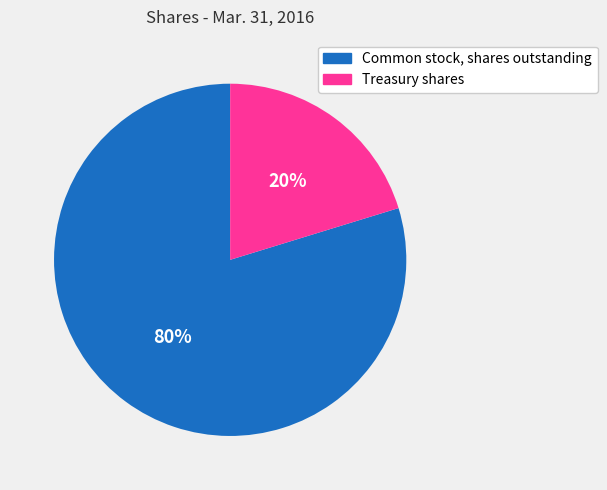

Rank the categories by value from lowest to highest.

Treasury shares, Common stock, shares outstanding